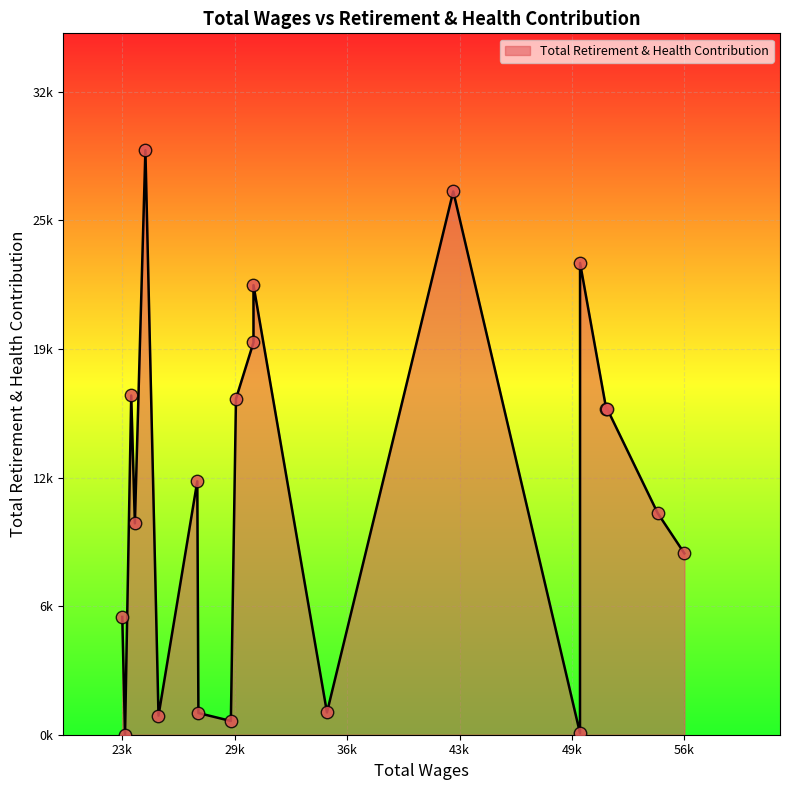

What is the ratio of the value at 16 to the value at 11?

15.4